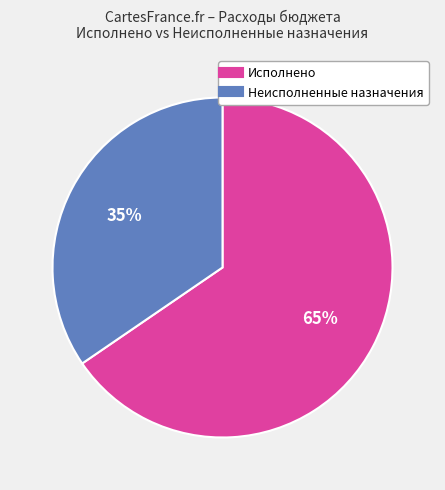

Does any single category account for the majority?

Yes